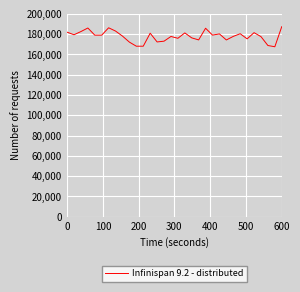

What is the smallest value displayed?

167593.2